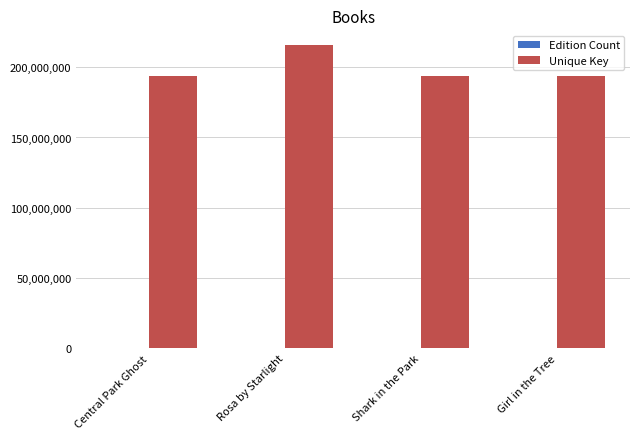

Between Central Park Ghost and Rosa by Starlight, which series saw the biggest shift?

Unique Key